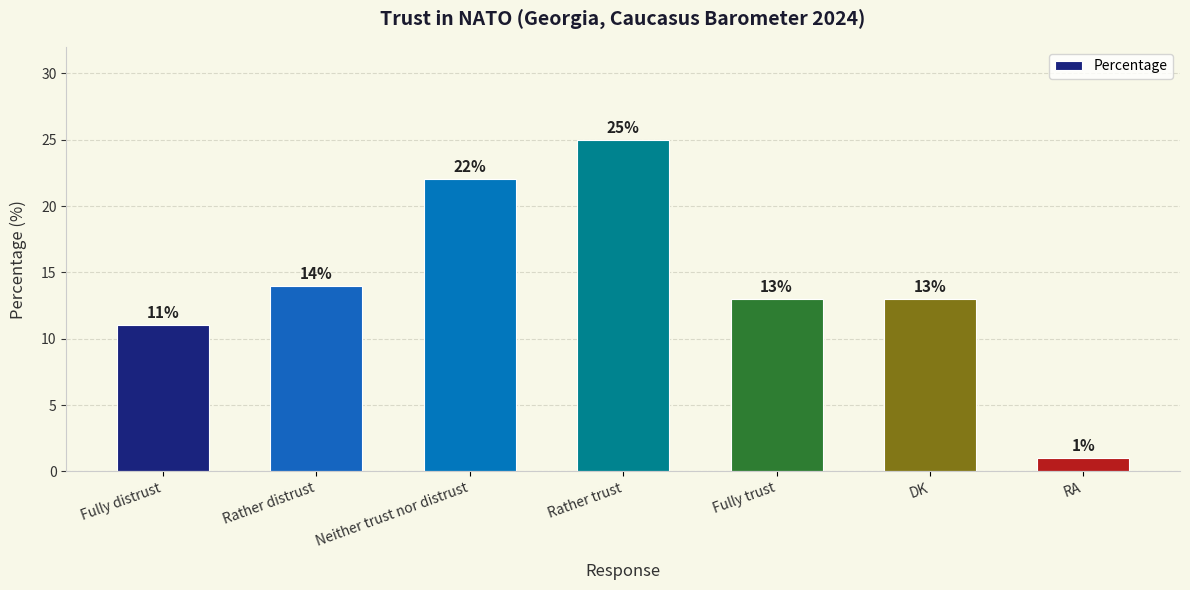

Reading left to right, transcribe all the data shown in this chart.

Fully distrust=11	Rather distrust=14	Neither trust nor distrust=22	Rather trust=25	Fully trust=13	DK=13	RA=1